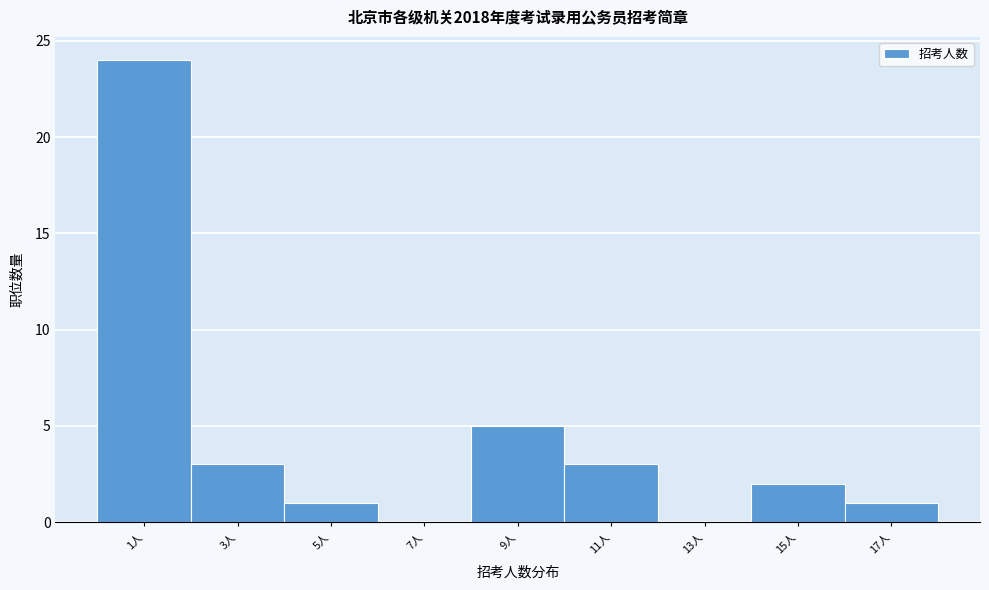

Reading right to left, transcribe all the data shown in this chart.

17人=1	15人=2	13人=0	11人=3	9人=5	7人=0	5人=1	3人=3	1人=24